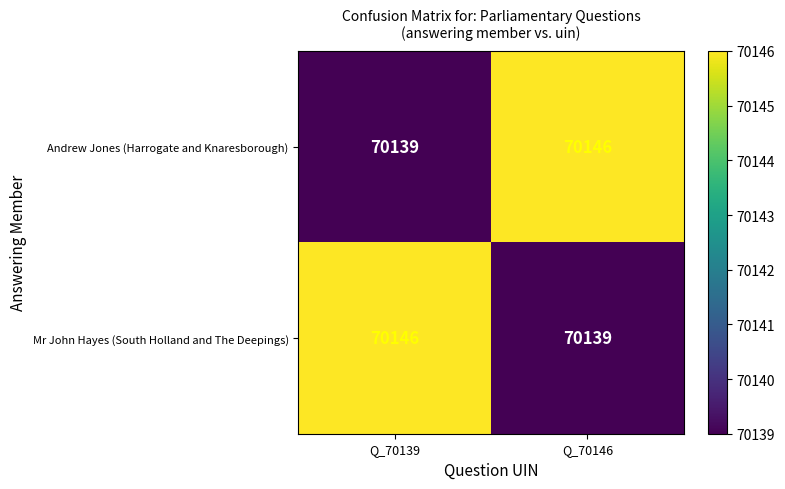

How many data points in Mr John Hayes (South Holland and The Deepings) are less than 70146?

1